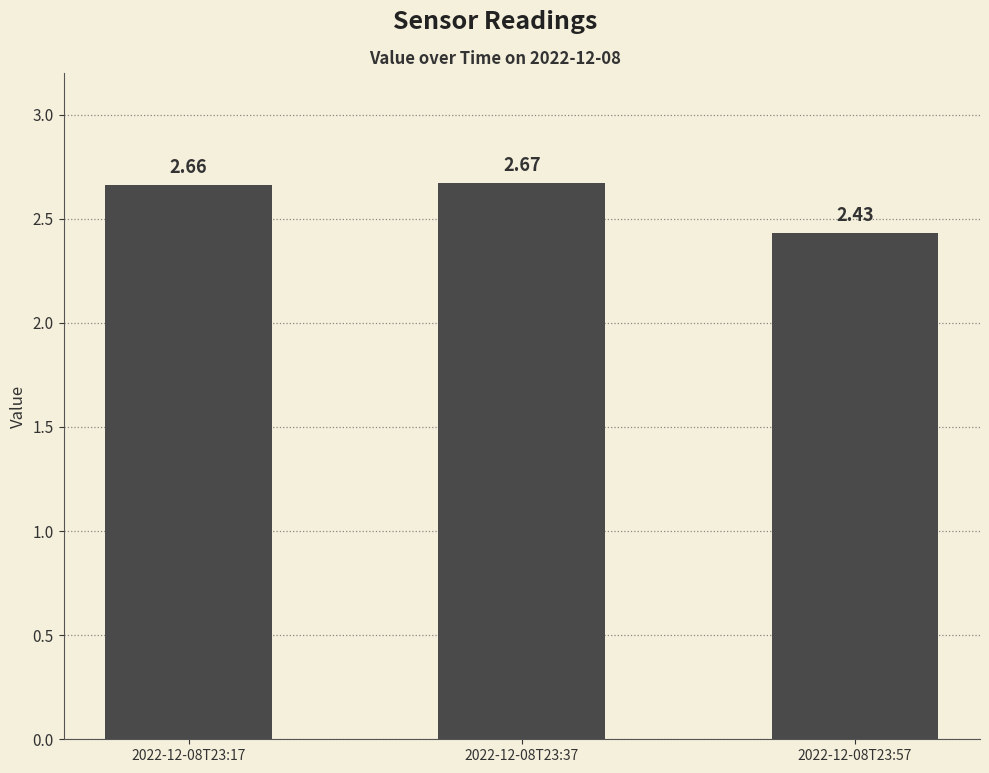

What is the ratio of the value at 2022-12-08T23:57 to the value at 2022-12-08T23:37?

0.9